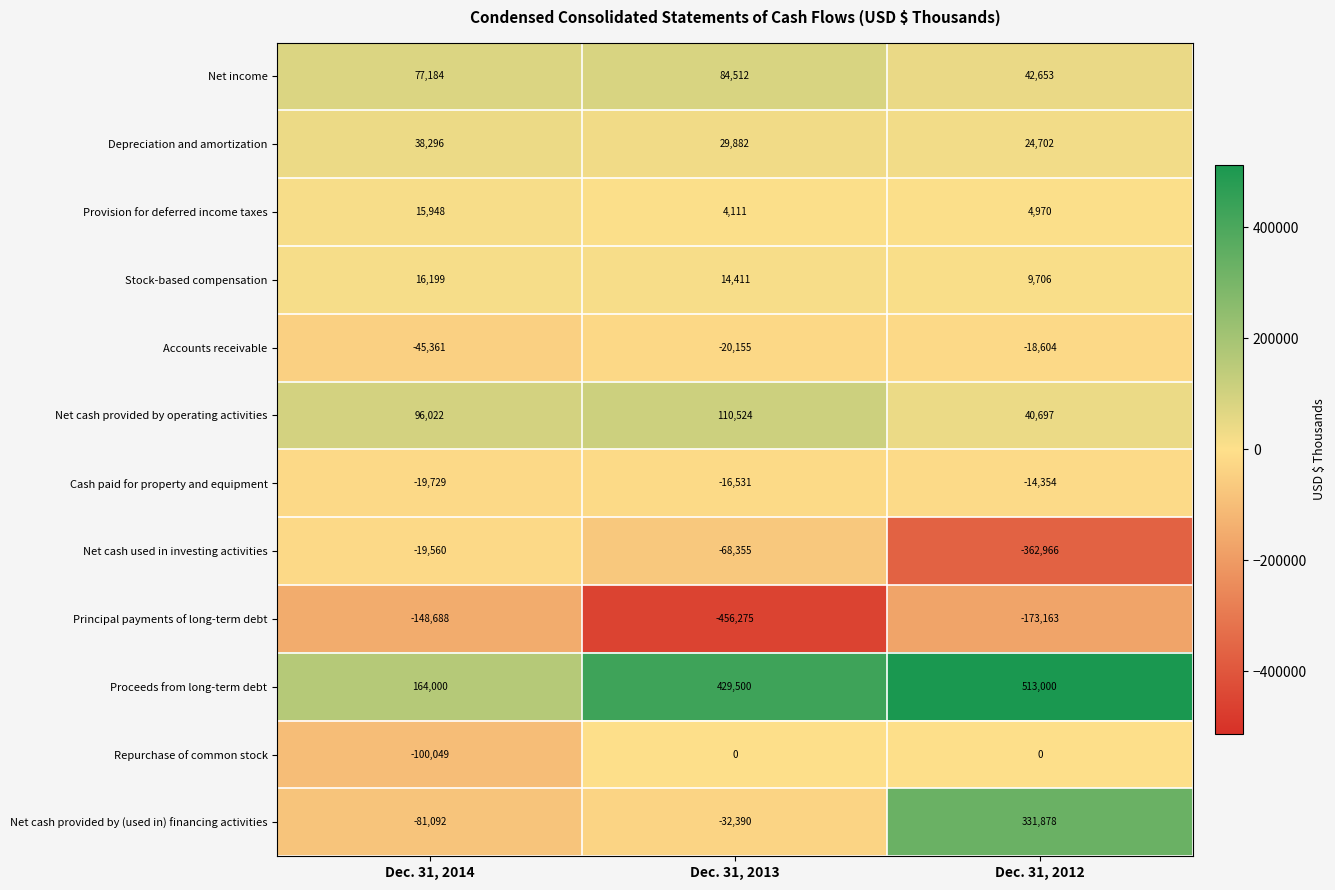

What is the average value of the Net income series?

68116